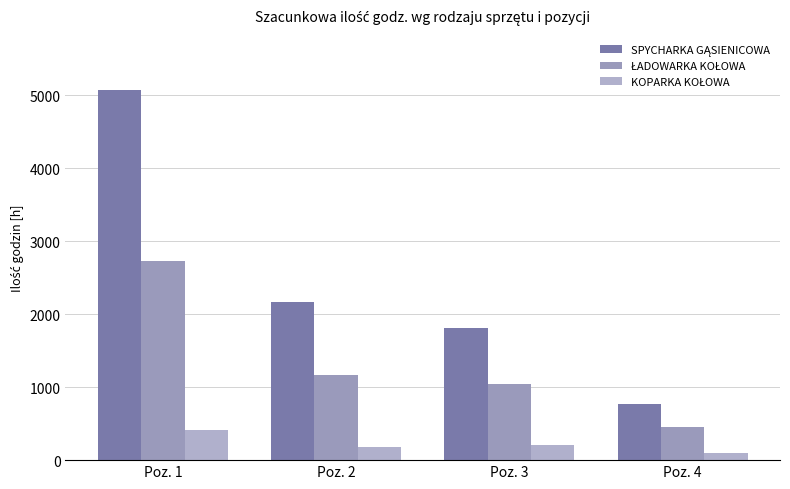

At how many categories does at least one series exceed 468?

4